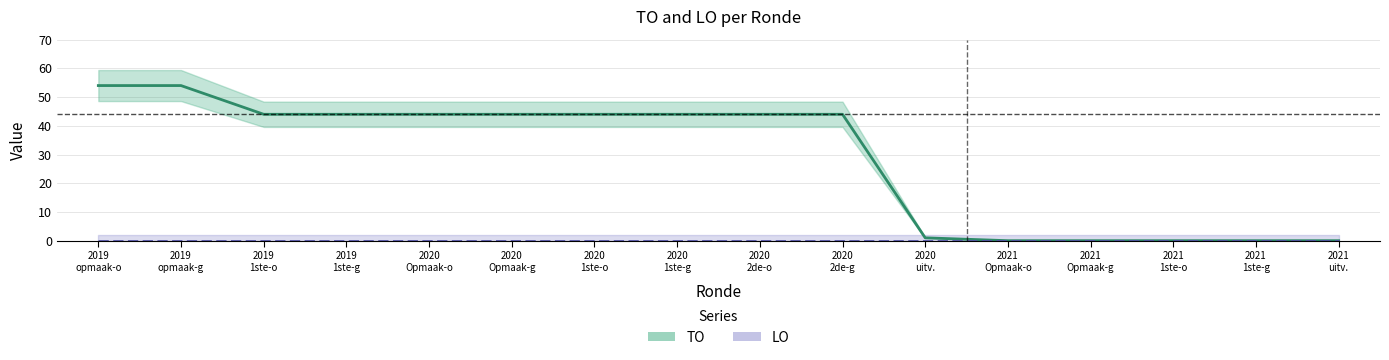

How many lines are shown in the chart?

2